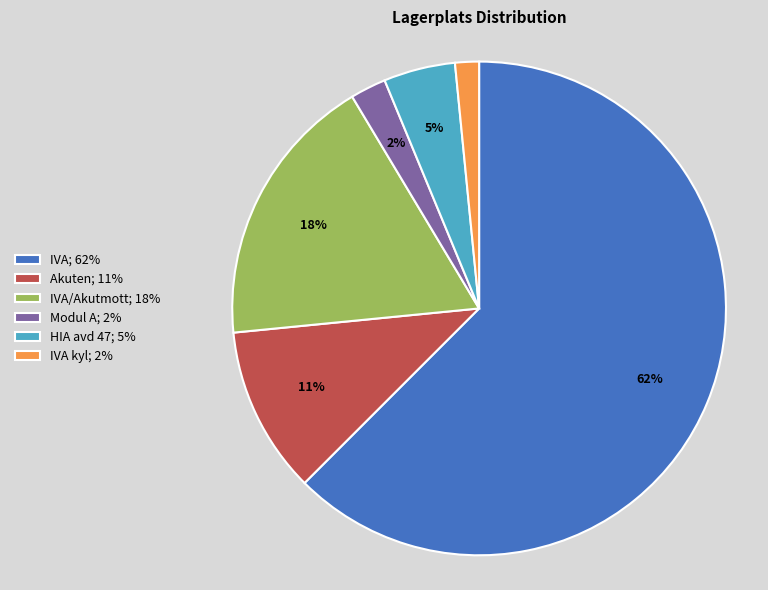

Combined, do Akuten; 11% and Modul A; 2% account for over 50%?

No